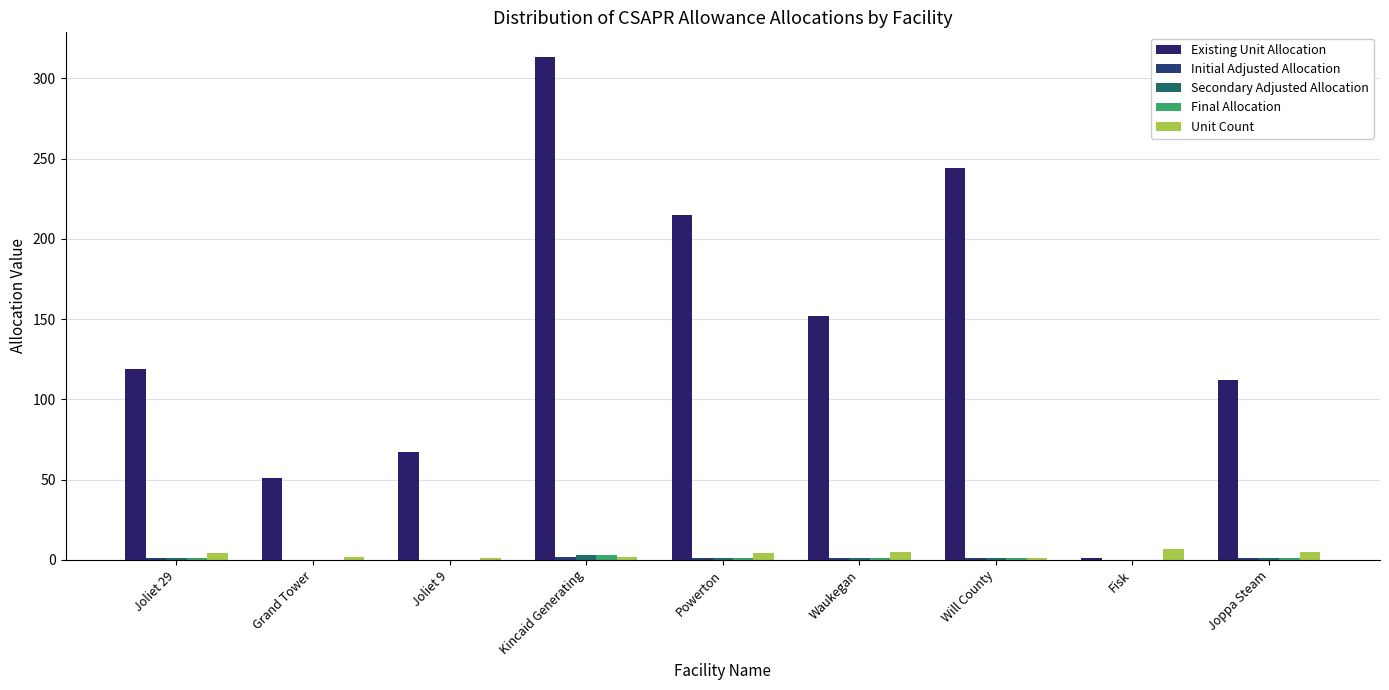

Which series has the largest total across all categories?

Existing Unit Allocation